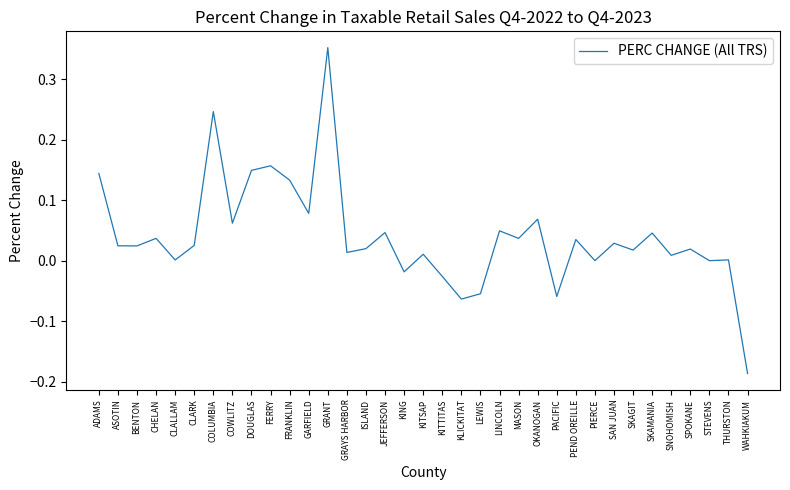

The value at COLUMBIA is 0.4. True or false?

False